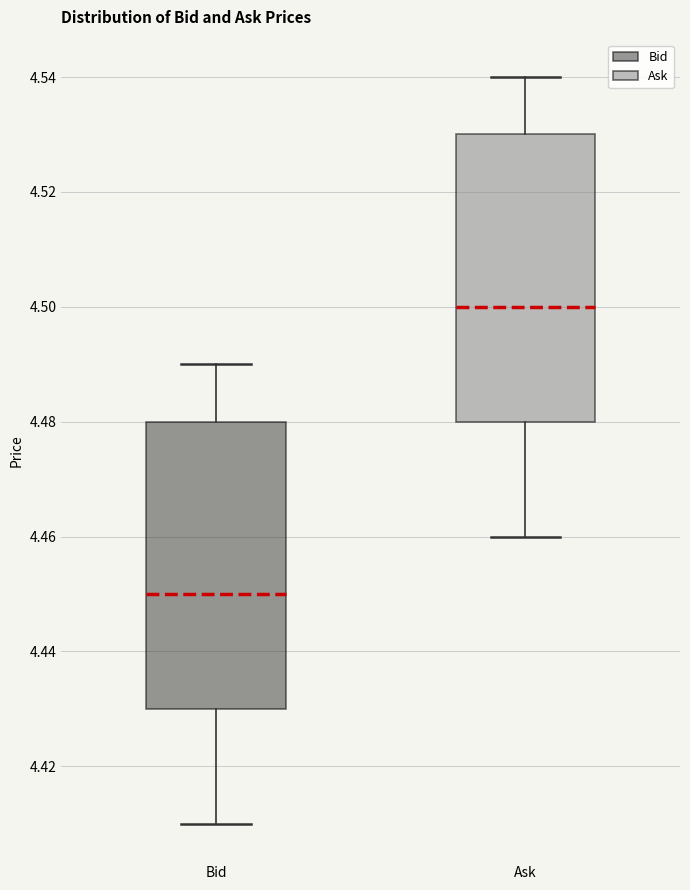

Reading left to right, read every box against the y-axis: the position of its median line, the range the box covers, and the ends of its whiskers. The values are not printed on the chart, so give them approximately, as read against the axis.

Bid: median 4.45, box 4.43 to 4.48, whiskers 4.41 to 4.49
Ask: median 4.50, box 4.48 to 4.53, whiskers 4.46 to 4.54